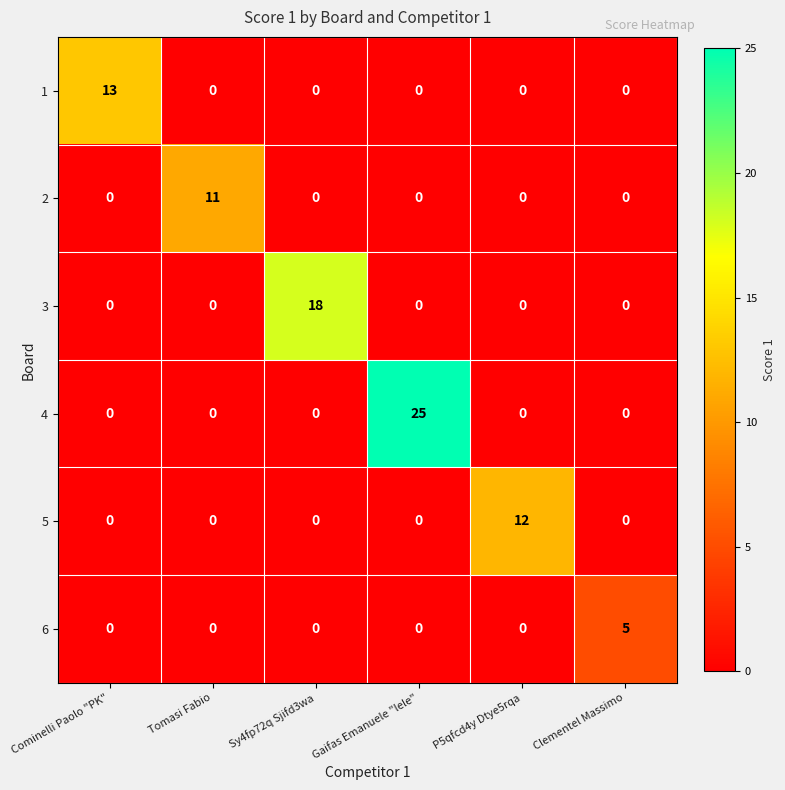

The value of 5 at Clementel Massimo is 0. True or false?

True